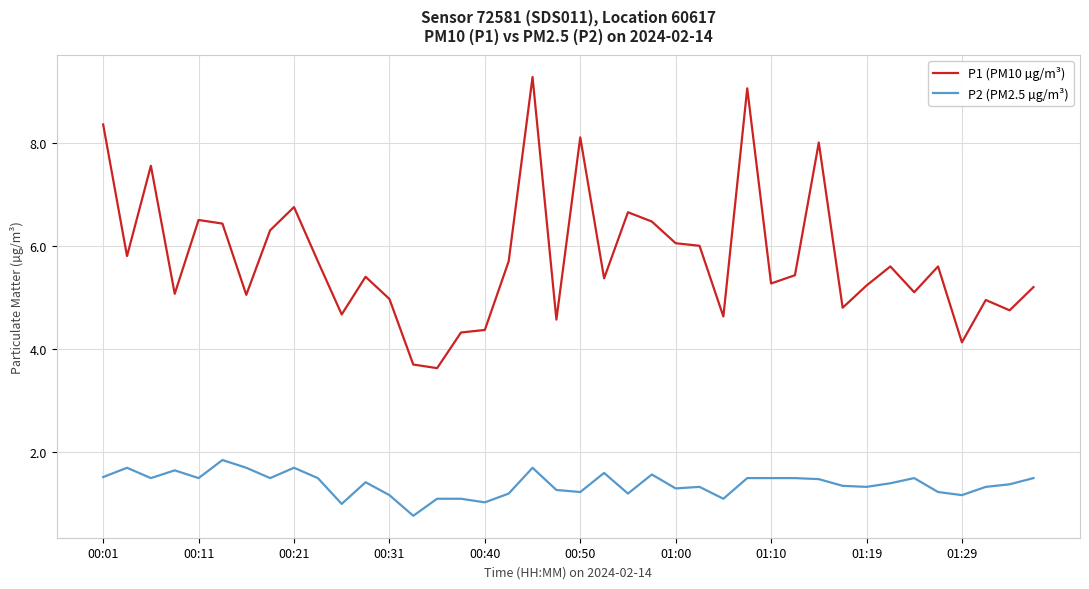

True or false: P2 (PM2.5 µg/m³) and P1 (PM10 µg/m³) intersect in this chart.

False